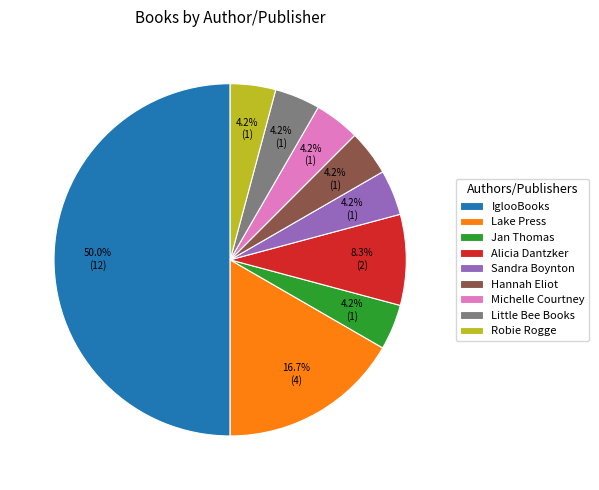

Approximately how many times larger is the value at Jan Thomas compared to Alicia Dantzker?

0.5